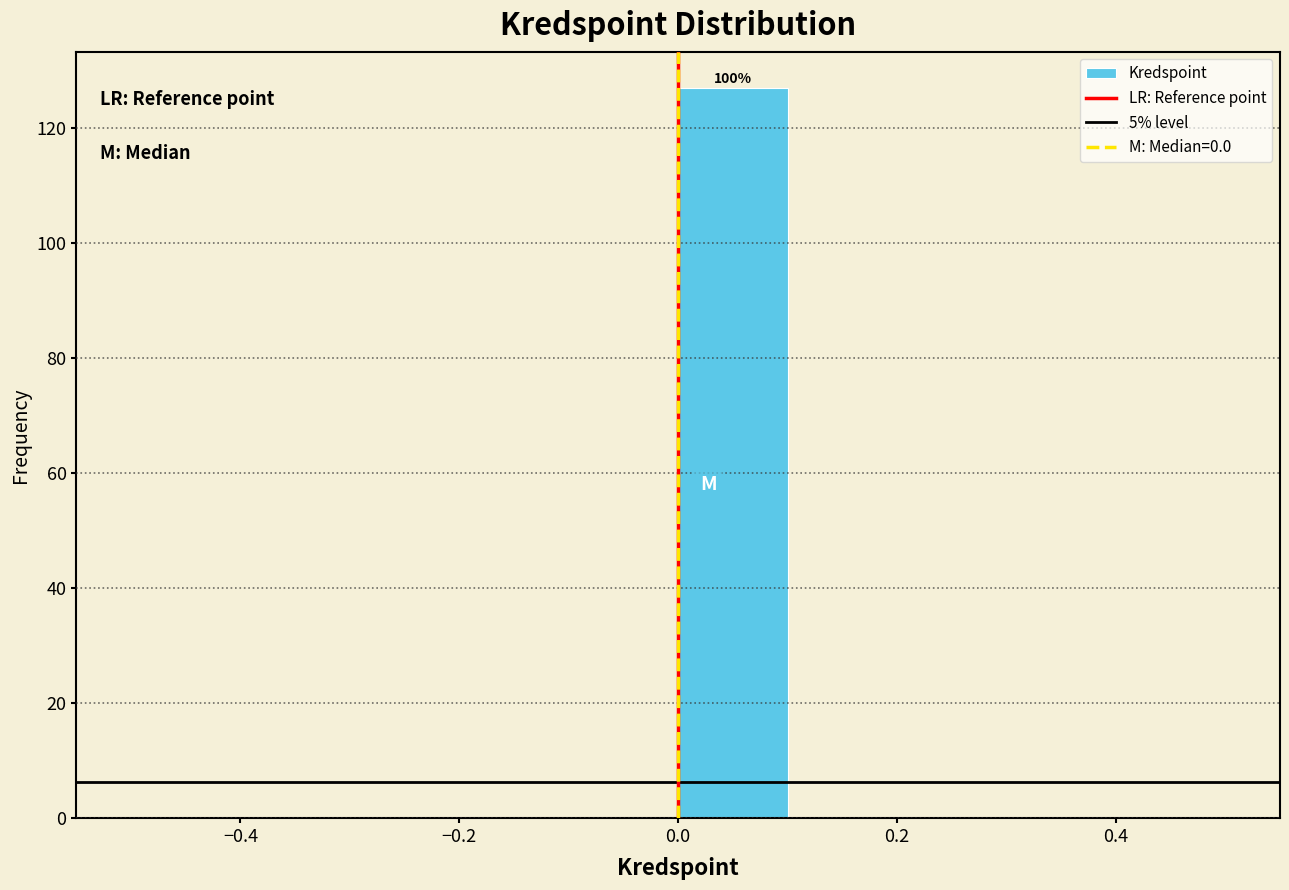

Which range on the x-axis has the tallest bar?

0.0 to 0.1